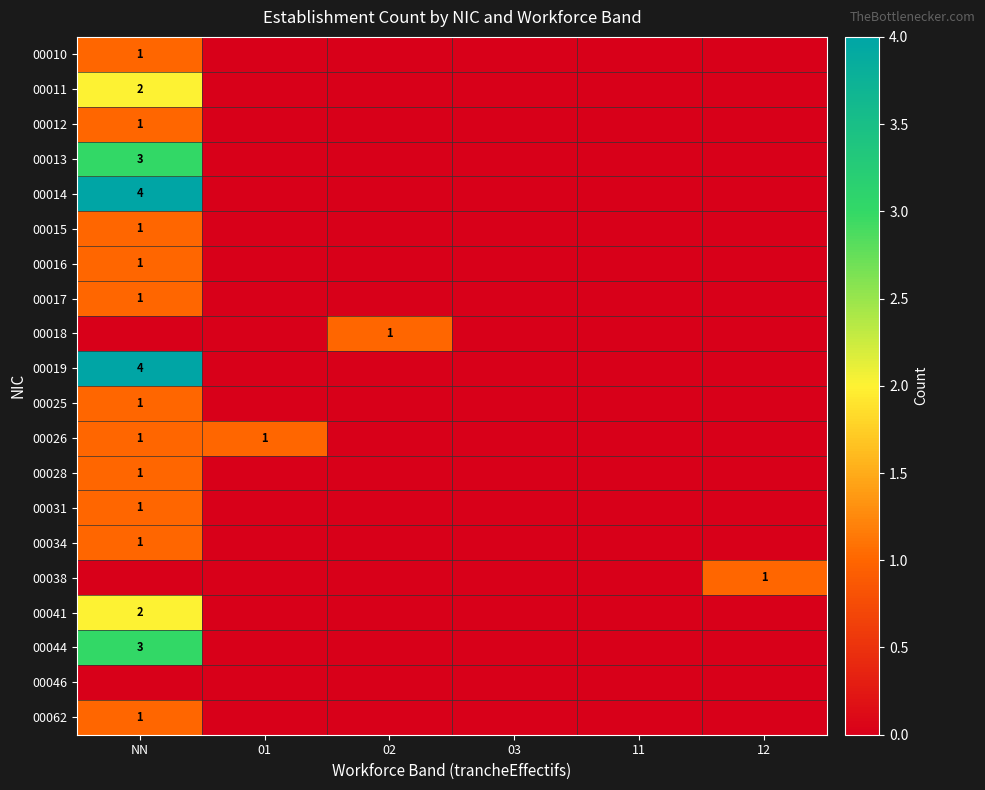

True or false: 00013 has a value of 0 at 12.

True